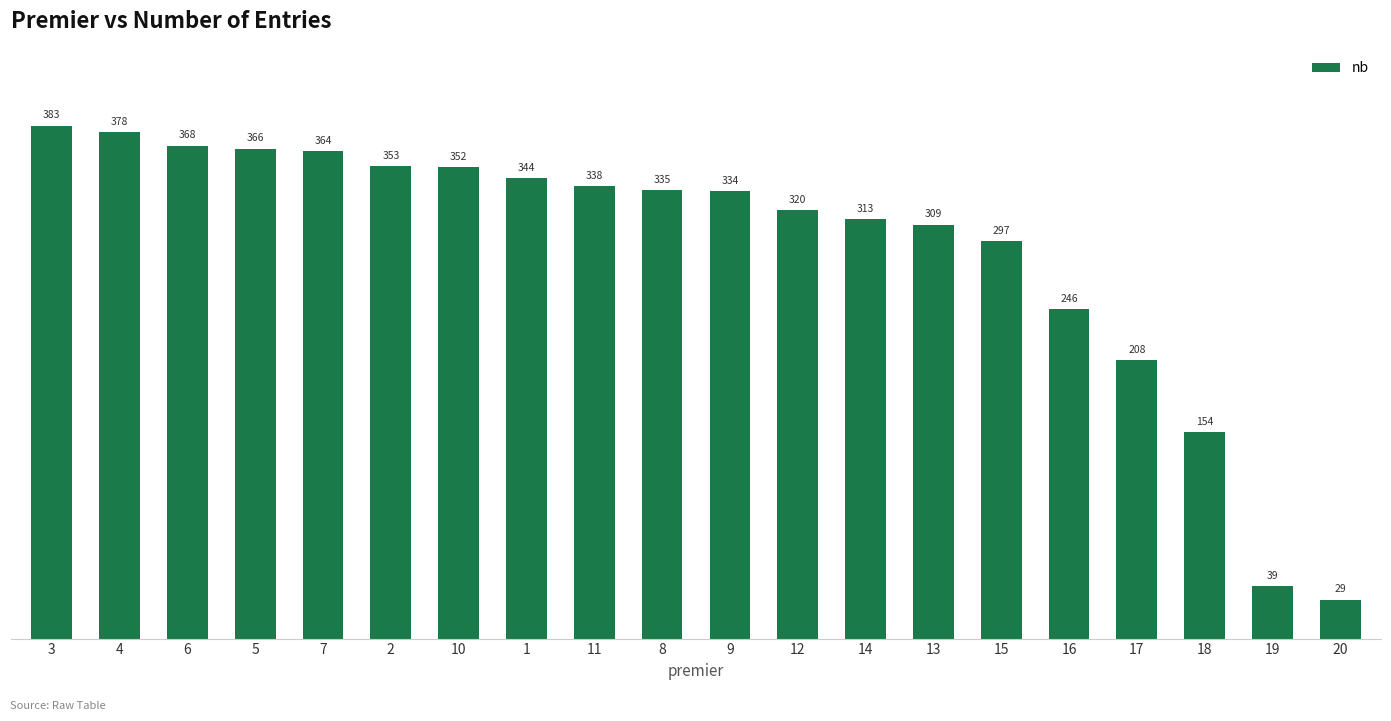

What is the label of the 4th bar from the left?

5